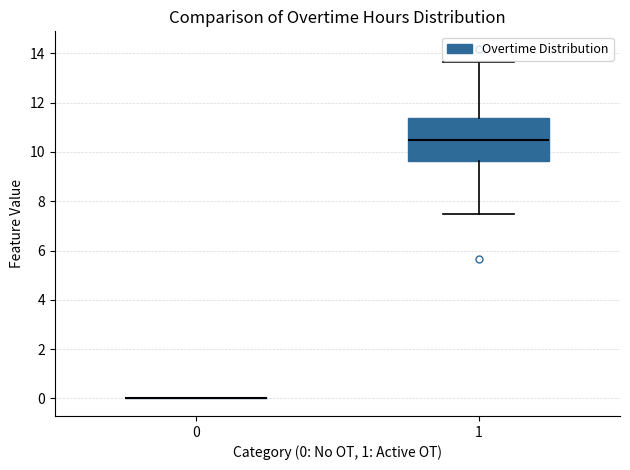

Comparing the boxes themselves (not the whiskers), which one is the tallest?

1